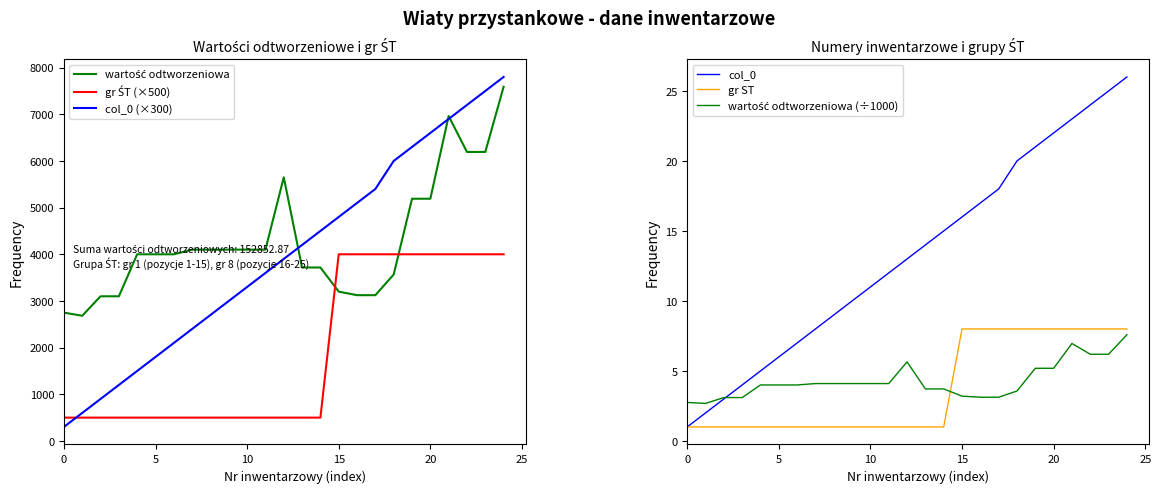

What is the difference between the maximum and minimum values in the gr ŚT (×500) series?

3500.0